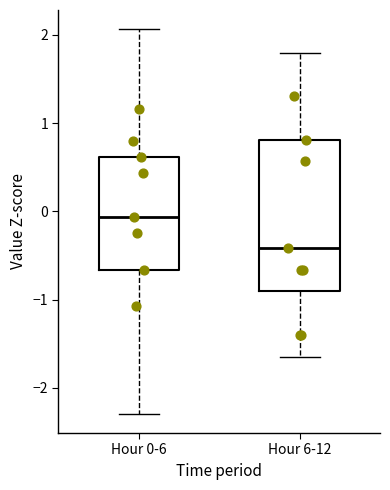

Where does the lower whisker of the box for Hour 6-12 end on the y-axis? The values are not printed on the chart, so give them approximately, as read against the axis.

-1.6